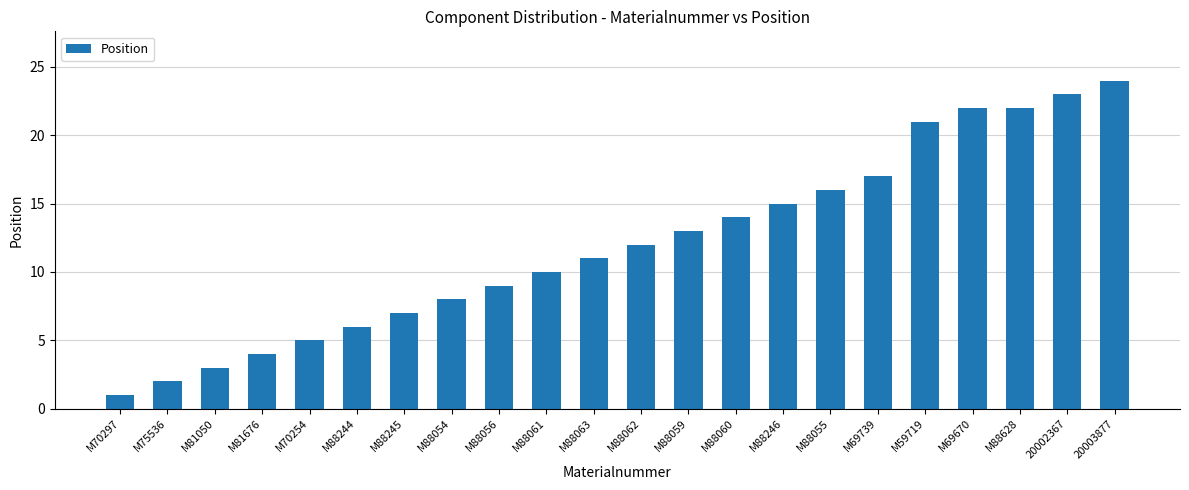

Reading left to right, transcribe all the data shown in this chart.

1	2	3	4	5	6	7	8	9	10	11	12	13	14	15	16	17	21	22	22	23	24